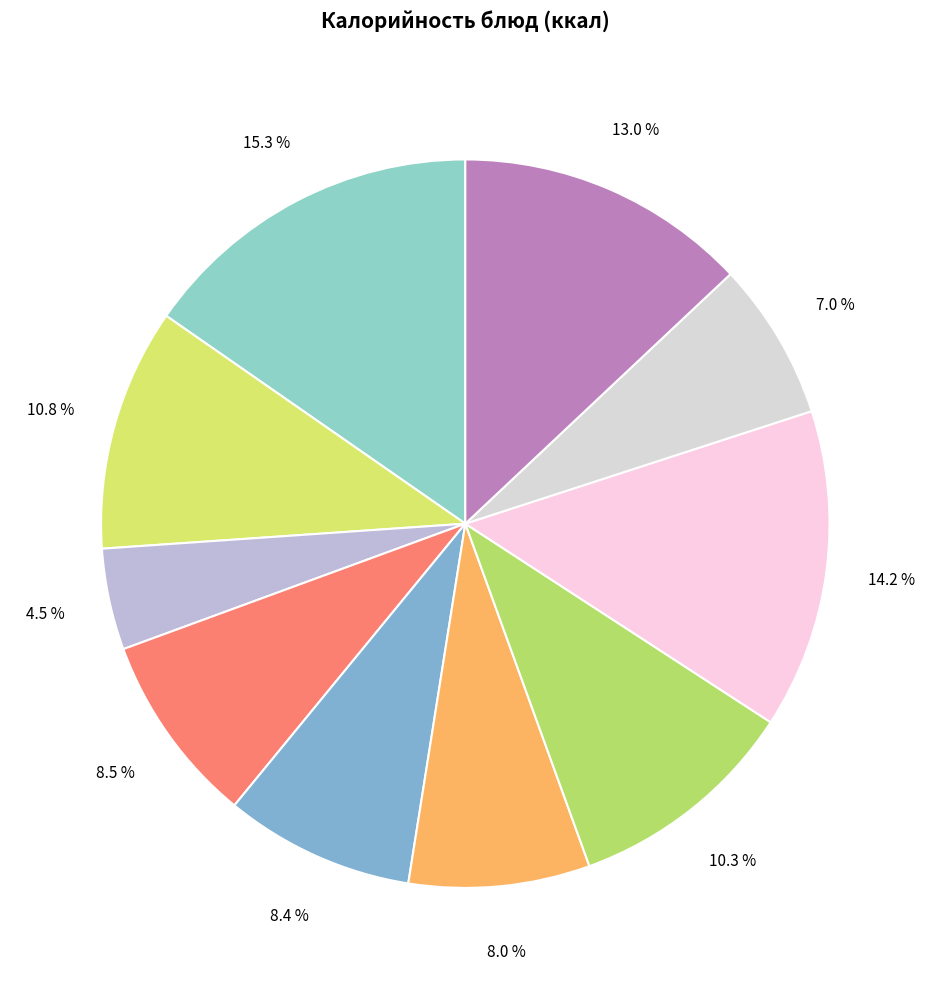

Which slice is the smallest?

Чай с шиповником